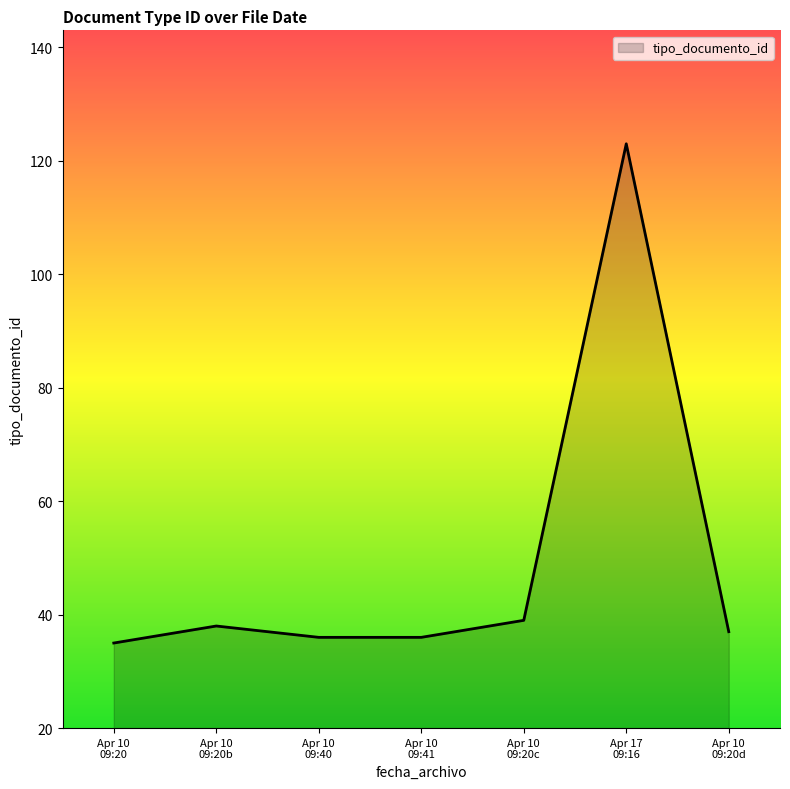

What is the difference between the maximum and second lowest values?

87